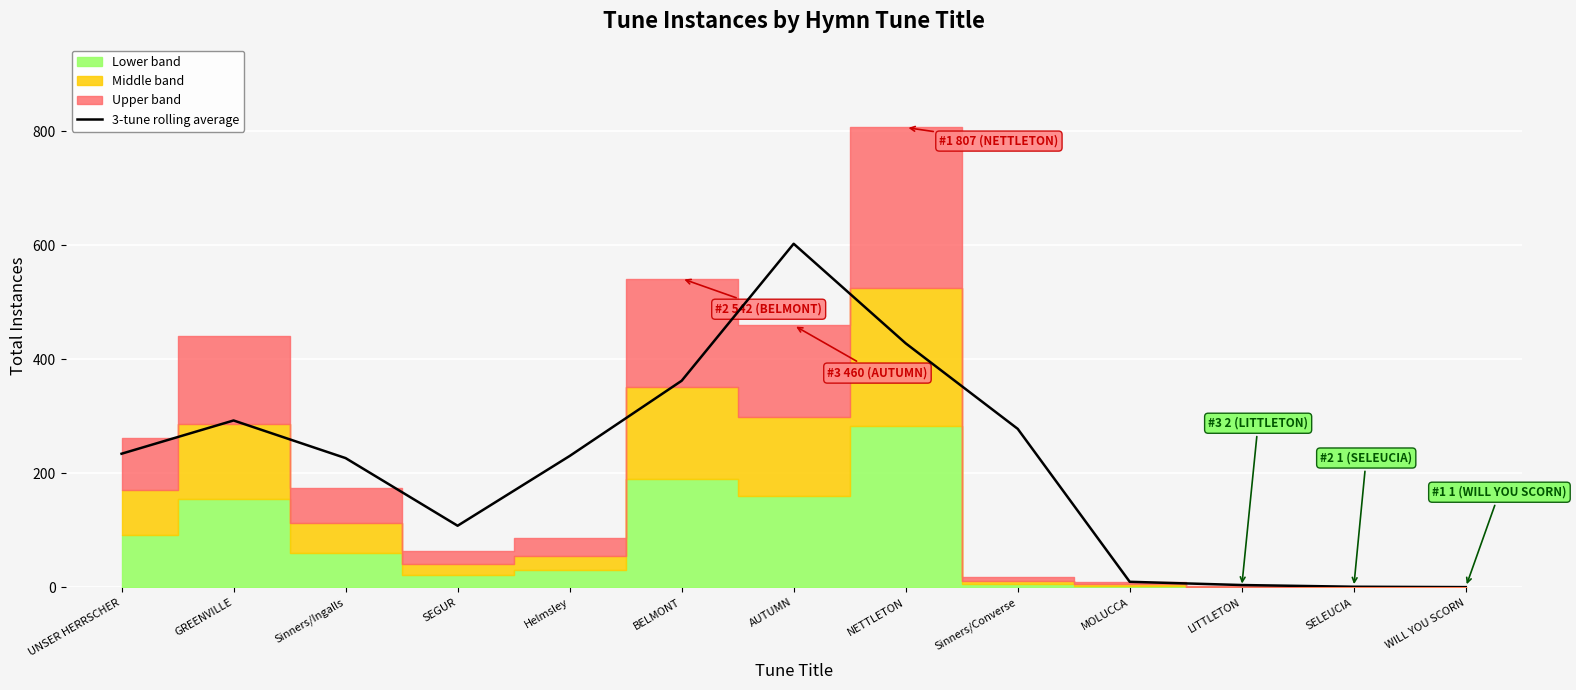

Reading right to left, transcribe all the data shown in this chart.

WILL YOU SCORN=0.7	SELEUCIA=1.3	LITTLETON=4.3	MOLUCCA=10.0	Sinners/Converse=278.3	NETTLETON=428.3	AUTUMN=603.0	BELMONT=362.7	Helmsley=230.7	SEGUR=108.3	Sinners/Ingalls=227.0	GREENVILLE=293.0	UNSER HERRSCHER=234.7